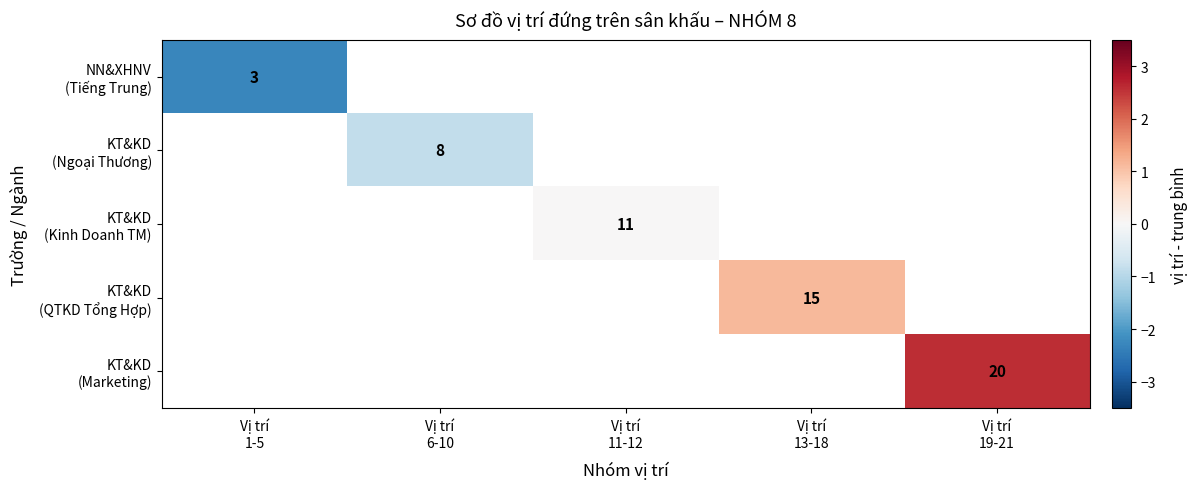

Which label corresponds to the smallest value in the chart?

Vị trí
1-5